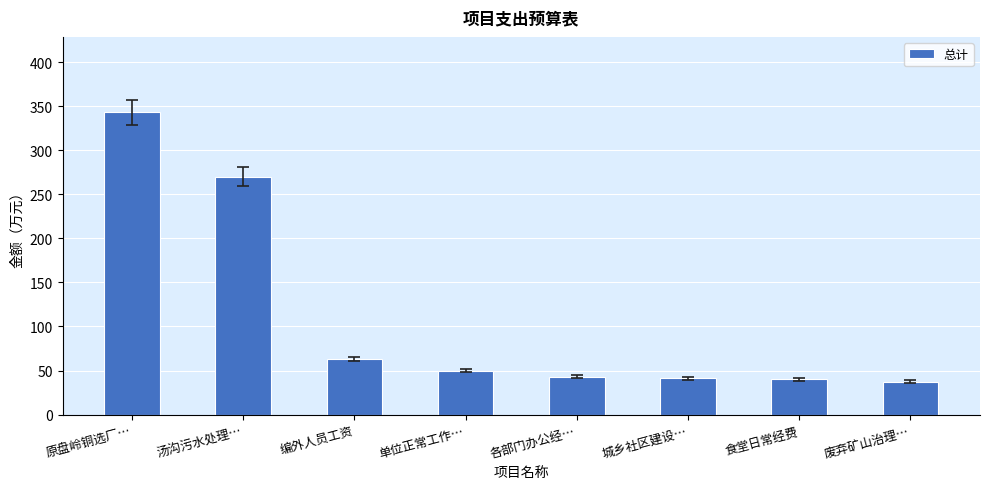

Between 编外人员工资 and 汤沟污水处理…, which is larger?

汤沟污水处理…